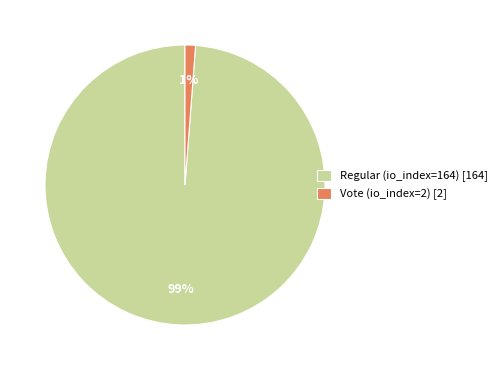

Which slice is the largest?

Regular (io_index=164)